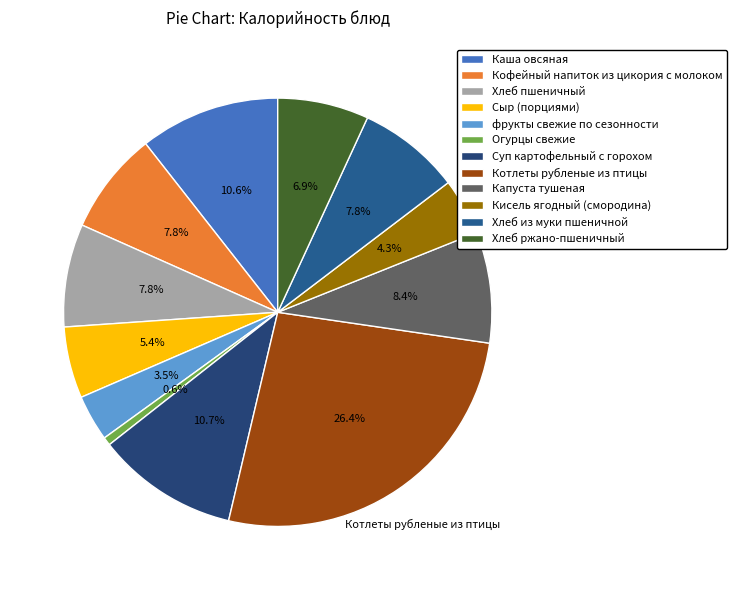

Combined, do Хлеб пшеничный and фрукты свежие по сезонности account for over 50%?

No